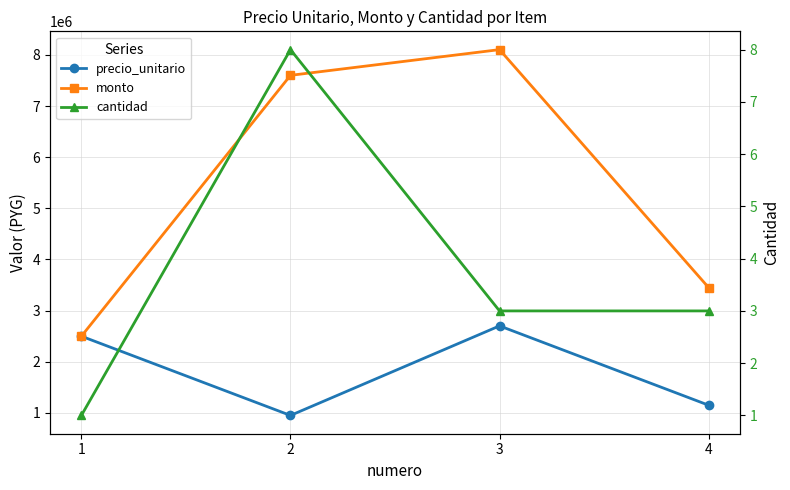

What is the total value across all series at 2?

8550008